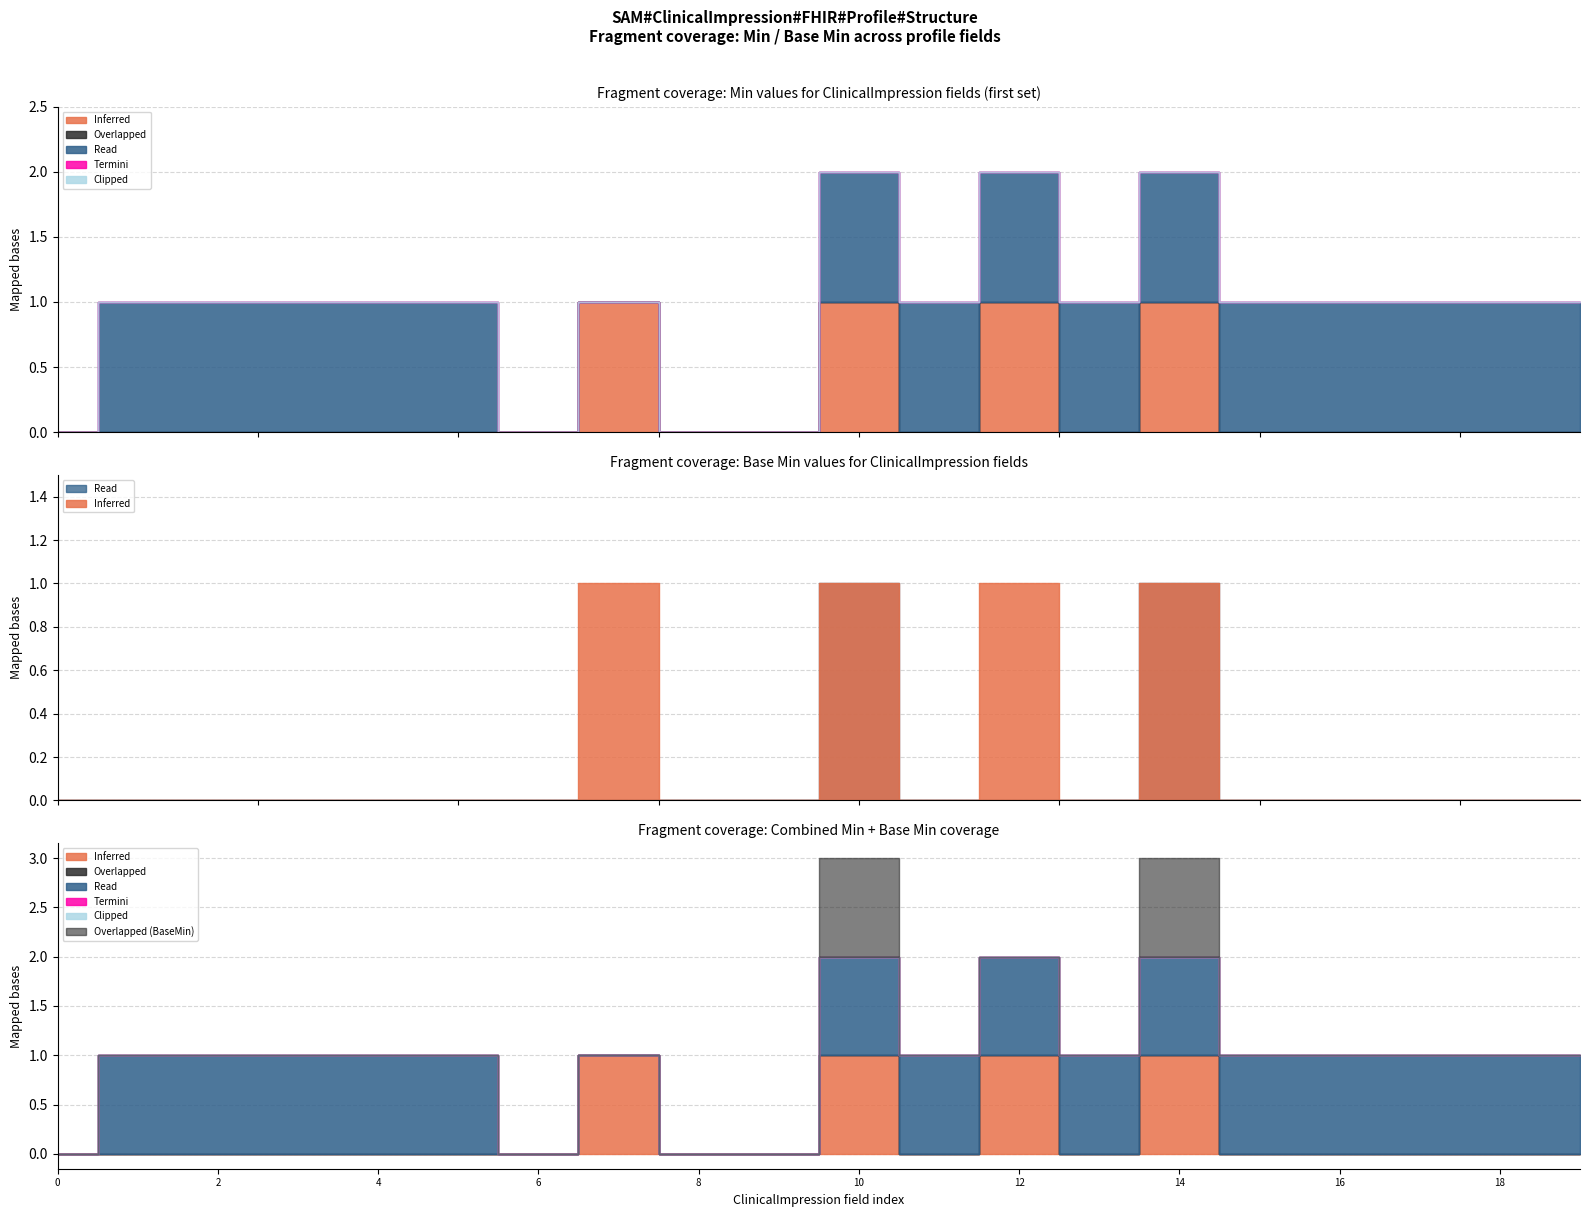

Which series has the largest total across all categories?

Read